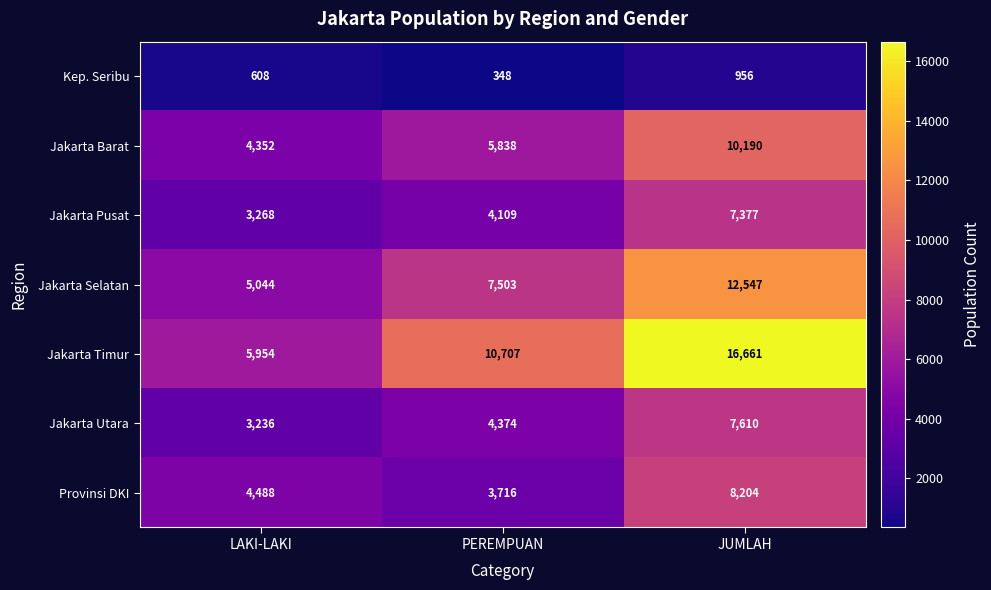

Reading left to right, what are all the values shown in this chart?

Kep. Seribu: LAKI-LAKI=608	PEREMPUAN=348	JUMLAH=956
Jakarta Barat: LAKI-LAKI=4352	PEREMPUAN=5838	JUMLAH=10190
Jakarta Pusat: LAKI-LAKI=3268	PEREMPUAN=4109	JUMLAH=7377
Jakarta Selatan: LAKI-LAKI=5044	PEREMPUAN=7503	JUMLAH=12547
Jakarta Timur: LAKI-LAKI=5954	PEREMPUAN=10707	JUMLAH=16661
Jakarta Utara: LAKI-LAKI=3236	PEREMPUAN=4374	JUMLAH=7610
Provinsi DKI: LAKI-LAKI=4488	PEREMPUAN=3716	JUMLAH=8204